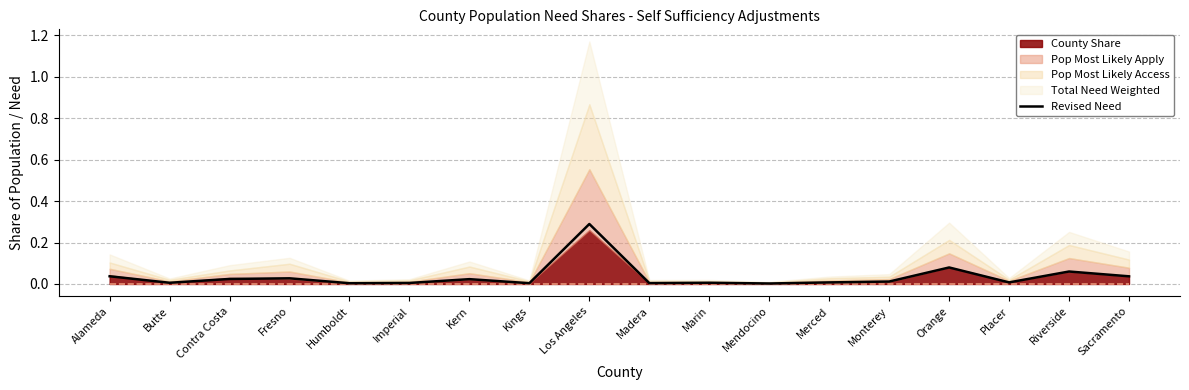

What is the label of the 9th point from the left?

Los Angeles